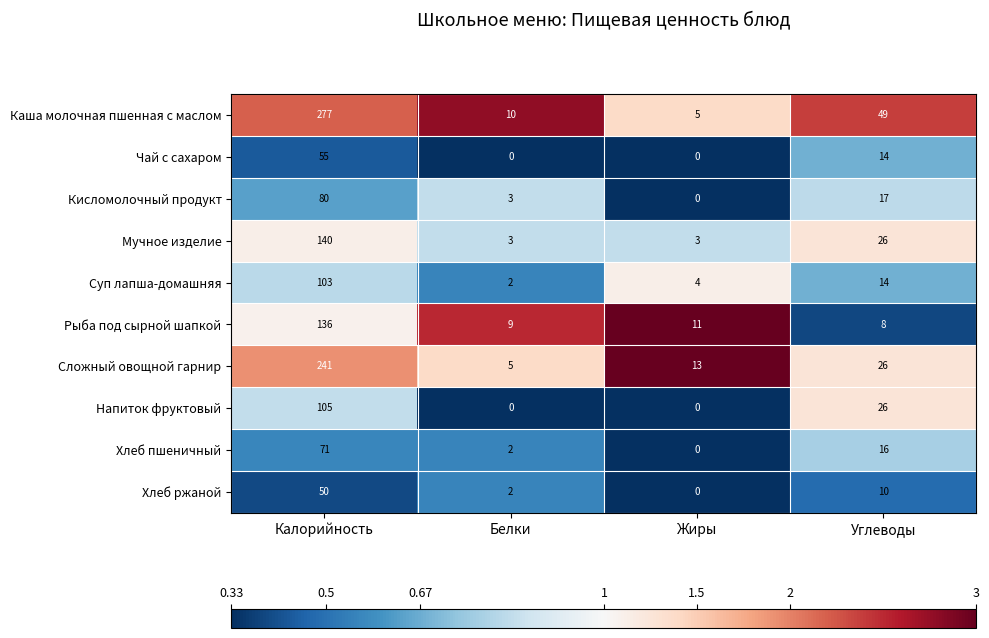

Which series has the largest total across all categories?

Каша молочная пшенная с маслом